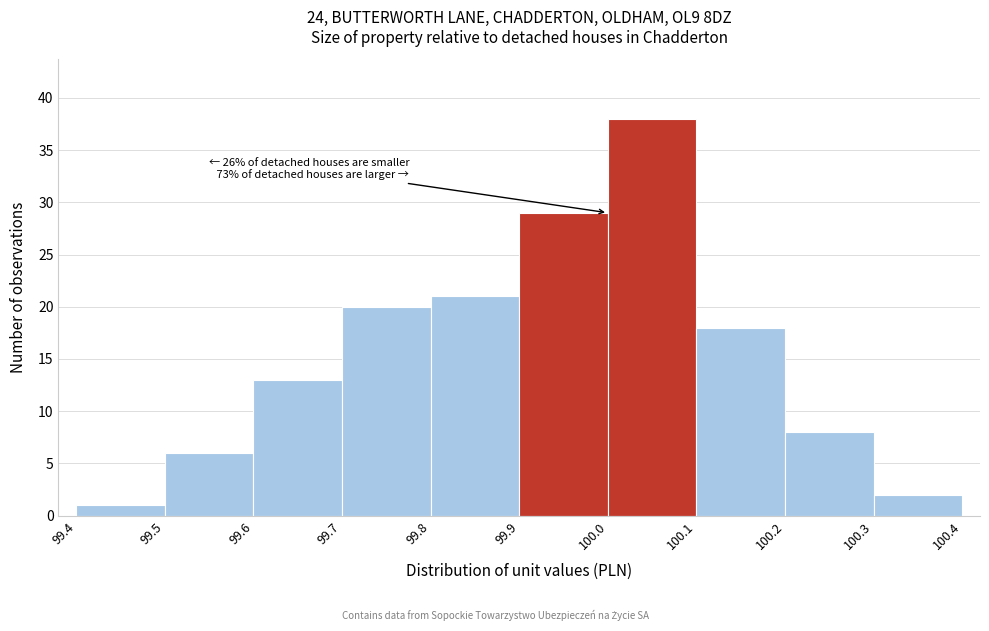

Which range on the x-axis has the tallest bar?

100.0 to 100.1